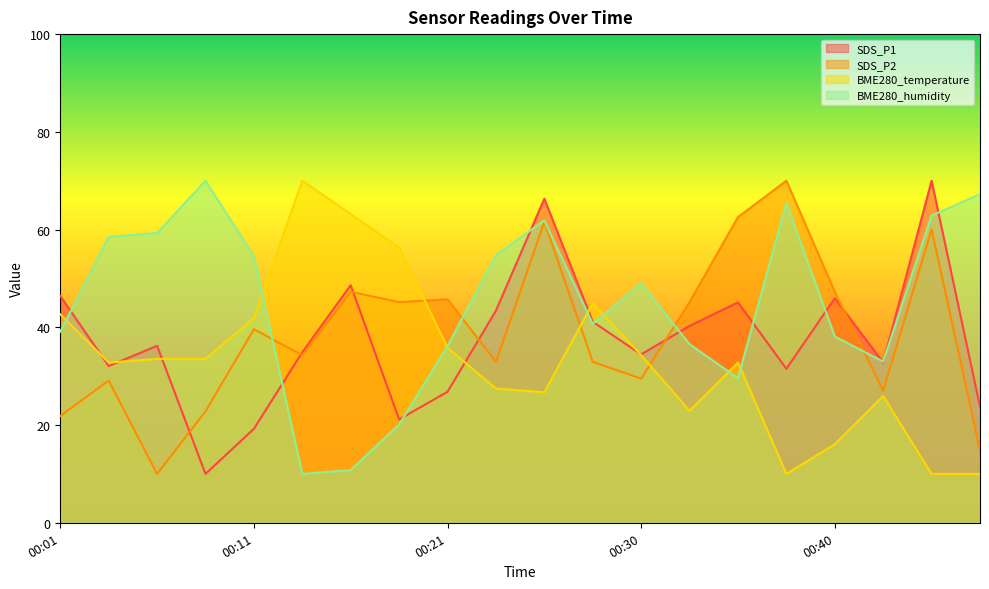

What is the difference between the second highest and second lowest values in the SDS_P1 series?

47.1